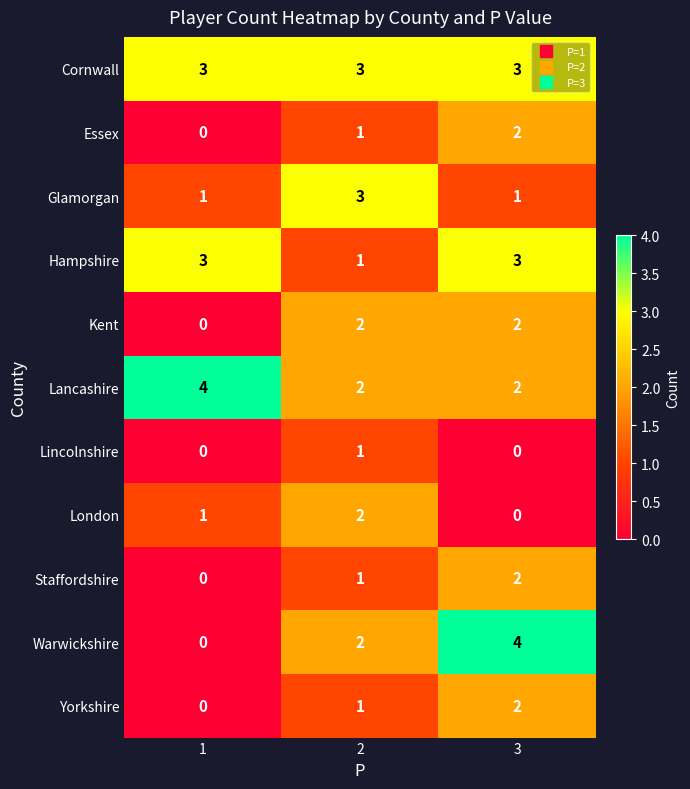

What is the sum of all Staffordshire values?

3